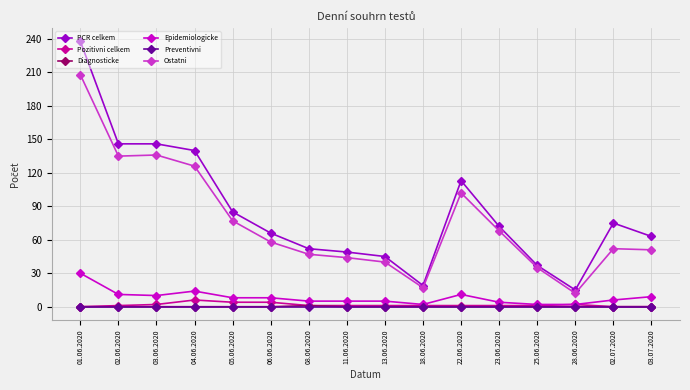

How many lines are shown in the chart?

6